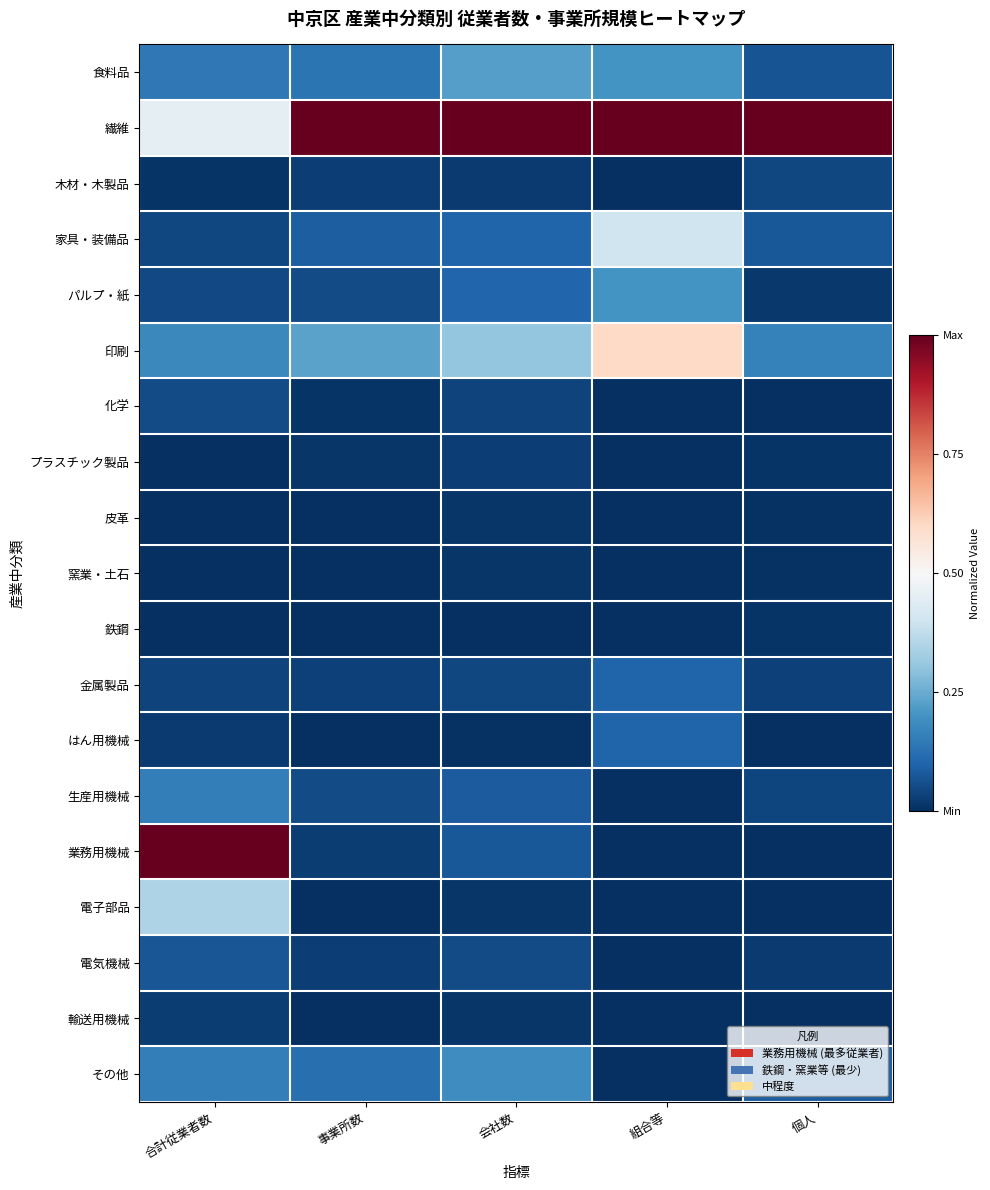

Reading right to left, list all the values displayed in this chart.

食料品: 個人=0.1	組合等=0.2	会社数=0.2	事業所数=0.1	合計従業者数=0.1
繊維: 個人=1.0	組合等=1.0	会社数=1.0	事業所数=1.0	合計従業者数=0.5
木材・木製品: 個人=0.0	組合等=0.0	会社数=0.0	事業所数=0.0	合計従業者数=0.0
家具・装備品: 個人=0.1	組合等=0.4	会社数=0.1	事業所数=0.1	合計従業者数=0.0
パルプ・紙: 個人=0.0	組合等=0.2	会社数=0.1	事業所数=0.1	合計従業者数=0.0
印刷: 個人=0.2	組合等=0.6	会社数=0.3	事業所数=0.2	合計従業者数=0.2
化学: 個人=0.0	組合等=0.0	会社数=0.0	事業所数=0.0	合計従業者数=0.1
プラスチック製品: 個人=0.0	組合等=0.0	会社数=0.0	事業所数=0.0	合計従業者数=0.0
皮革: 個人=0.0	組合等=0.0	会社数=0.0	事業所数=0.0	合計従業者数=0.0
窯業・土石: 個人=0.0	組合等=0.0	会社数=0.0	事業所数=0.0	合計従業者数=0.0
鉄鋼: 個人=0.0	組合等=0.0	会社数=0.0	事業所数=0.0	合計従業者数=0.0
金属製品: 個人=0.0	組合等=0.1	会社数=0.0	事業所数=0.0	合計従業者数=0.0
はん用機械: 個人=0.0	組合等=0.1	会社数=0.0	事業所数=0.0	合計従業者数=0.0
生産用機械: 個人=0.0	組合等=0.0	会社数=0.1	事業所数=0.1	合計従業者数=0.2
業務用機械: 個人=0.0	組合等=0.0	会社数=0.1	事業所数=0.0	合計従業者数=1.0
電子部品: 個人=0.0	組合等=0.0	会社数=0.0	事業所数=0.0	合計従業者数=0.3
電気機械: 個人=0.0	組合等=0.0	会社数=0.1	事業所数=0.0	合計従業者数=0.1
輸送用機械: 個人=0.0	組合等=0.0	会社数=0.0	事業所数=0.0	合計従業者数=0.0
その他: 個人=0.1	組合等=0.0	会社数=0.2	事業所数=0.1	合計従業者数=0.2